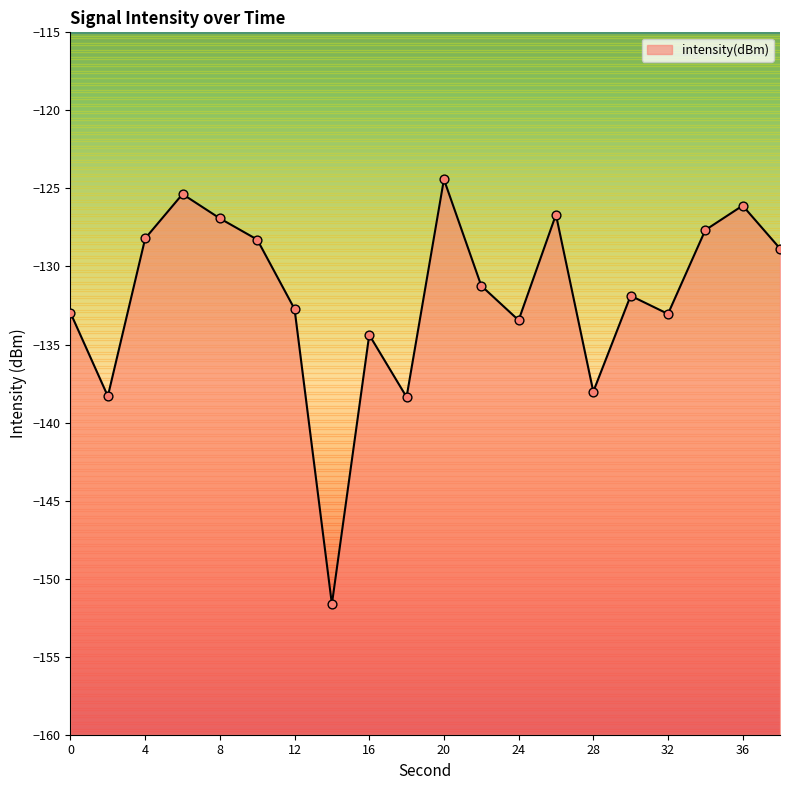

What is the change in value from 18 to 30?

+6.5